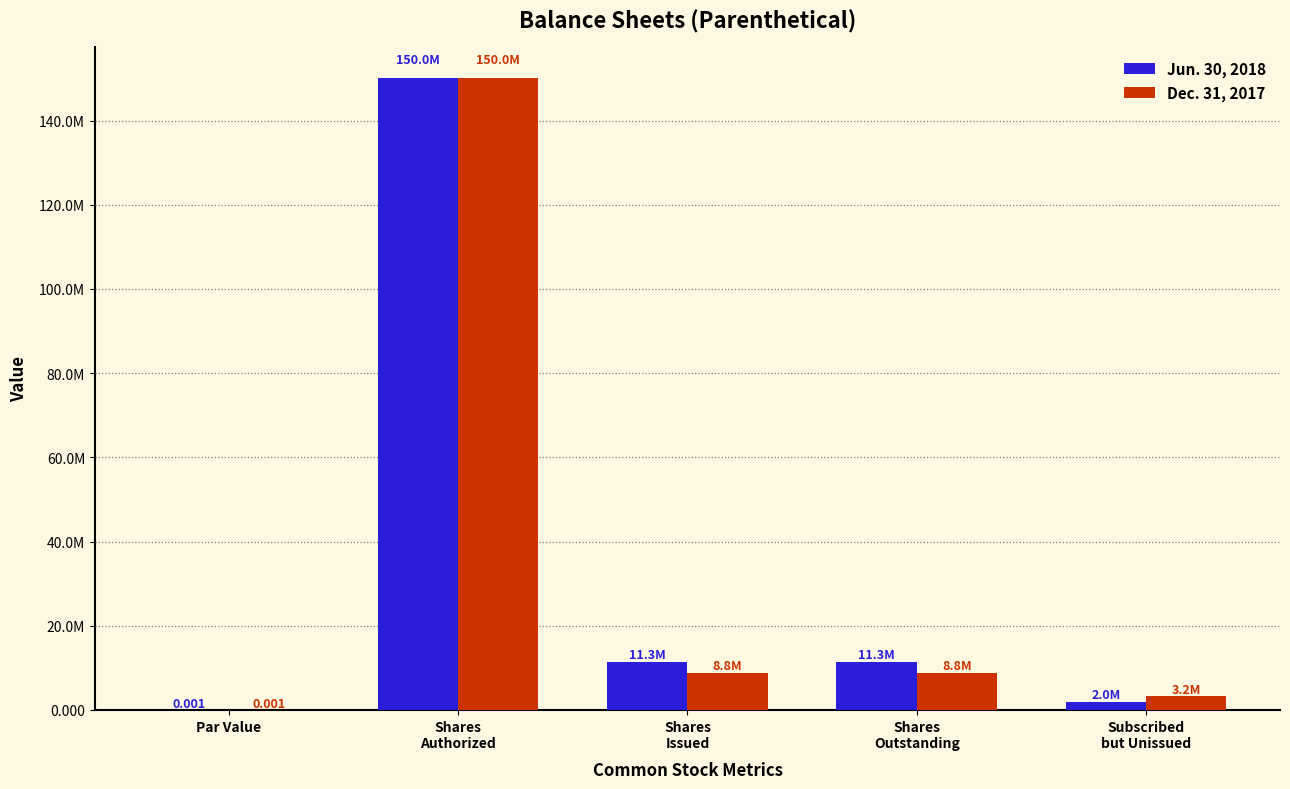

Which series changed the most between Par Value and Subscribed
but Unissued?

Dec. 31, 2017